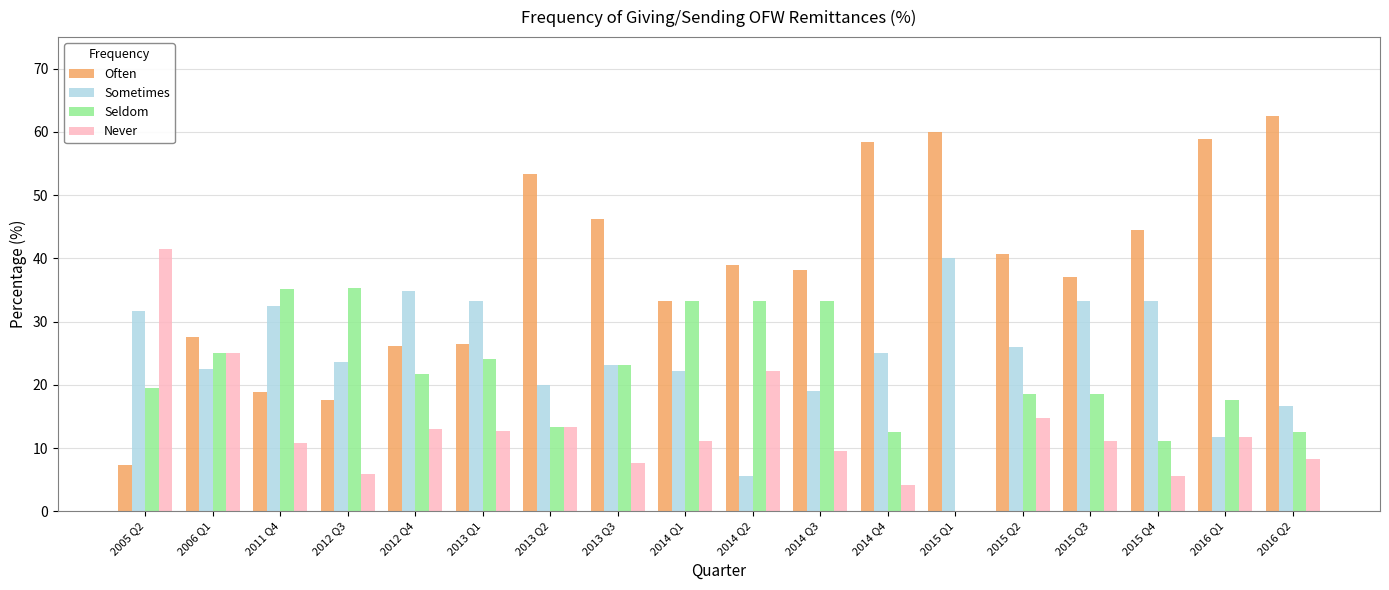

How many series are shown in this chart?

4